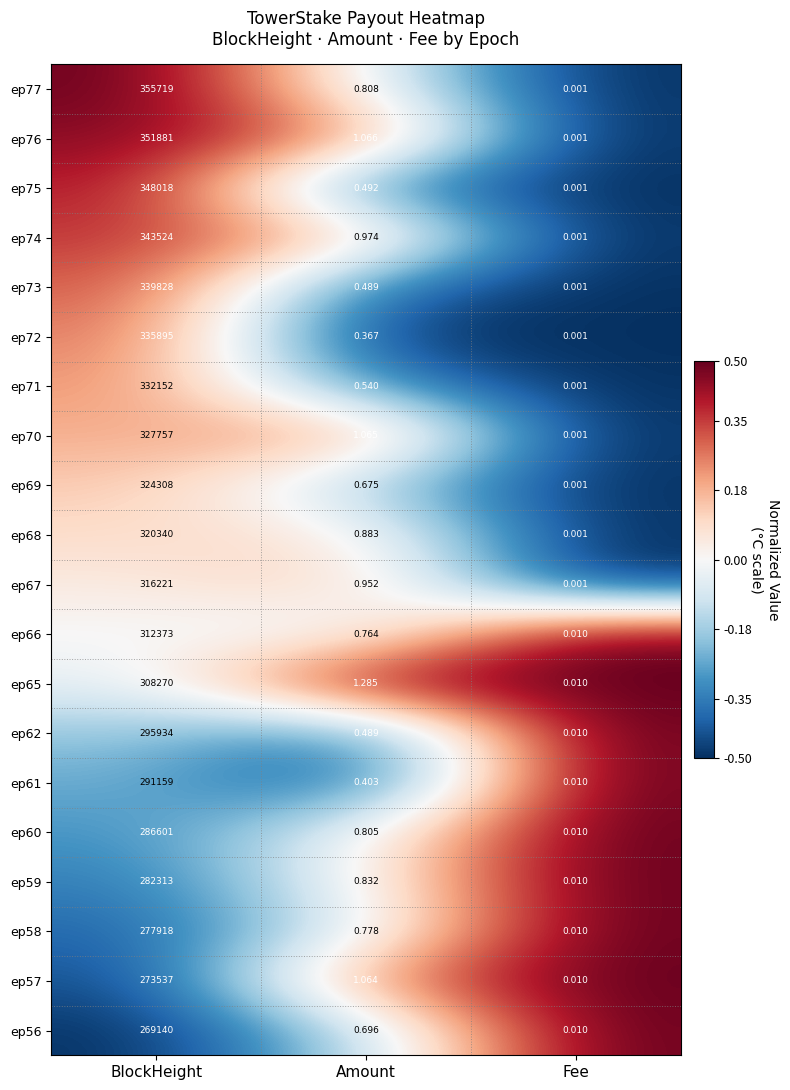

At which label does ep73 reach its peak?

BlockHeight